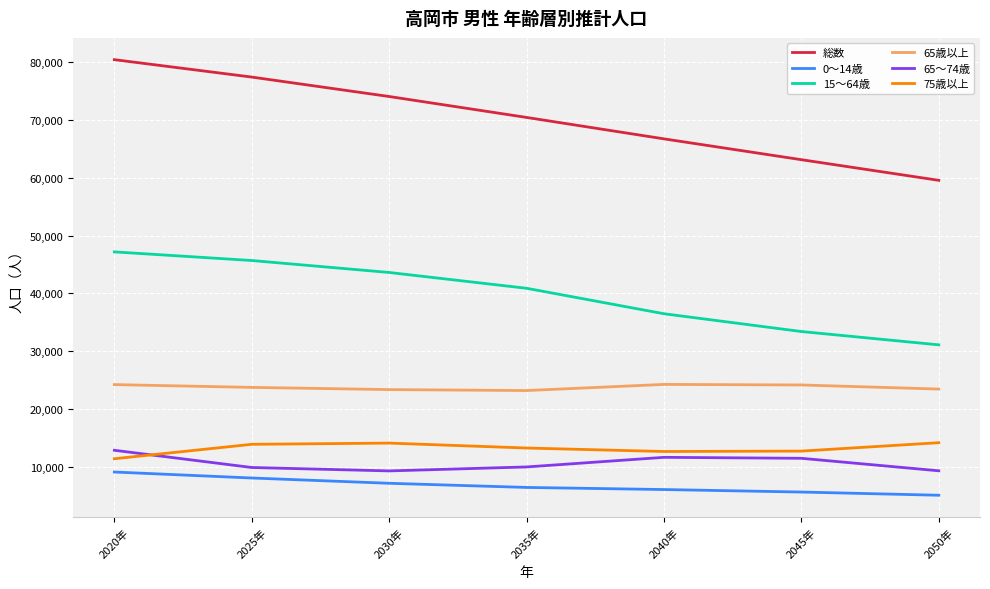

What are all the series names shown in the legend?

総数, 0～14歳, 15～64歳, 65歳以上, 65～74歳, 75歳以上